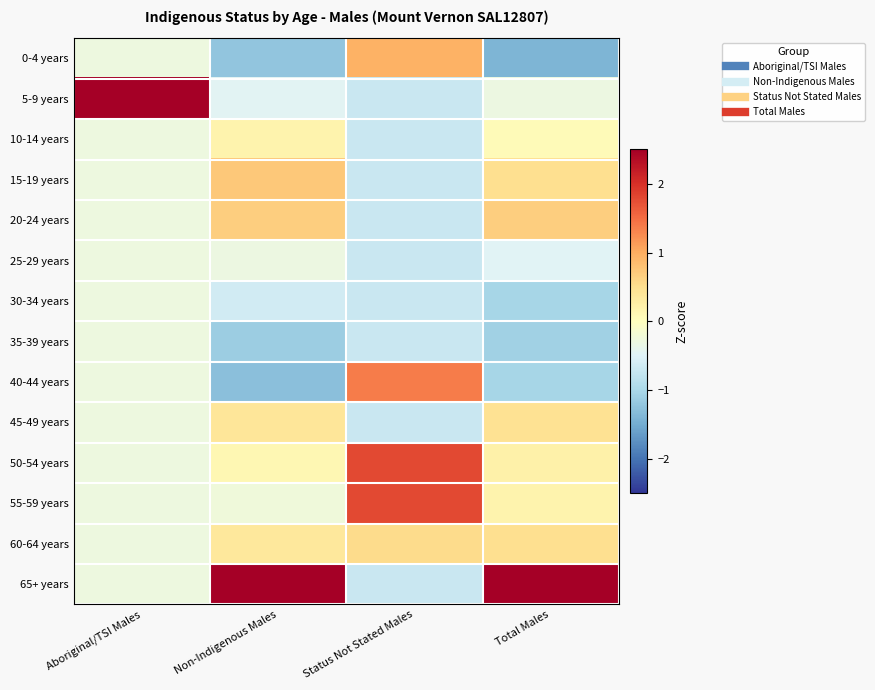

What is the difference between the highest and lowest values at Status Not Stated Males?

2.5